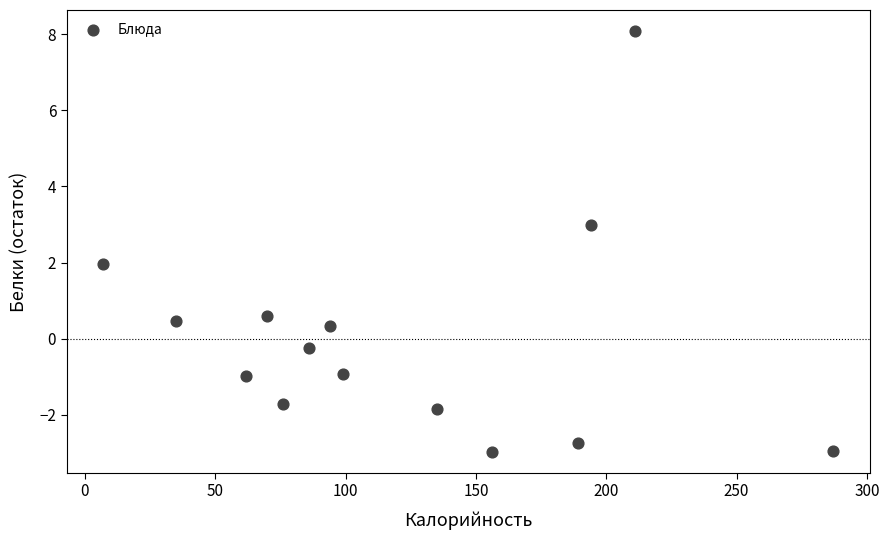

What is the range of X values (max minus min)?

280.0